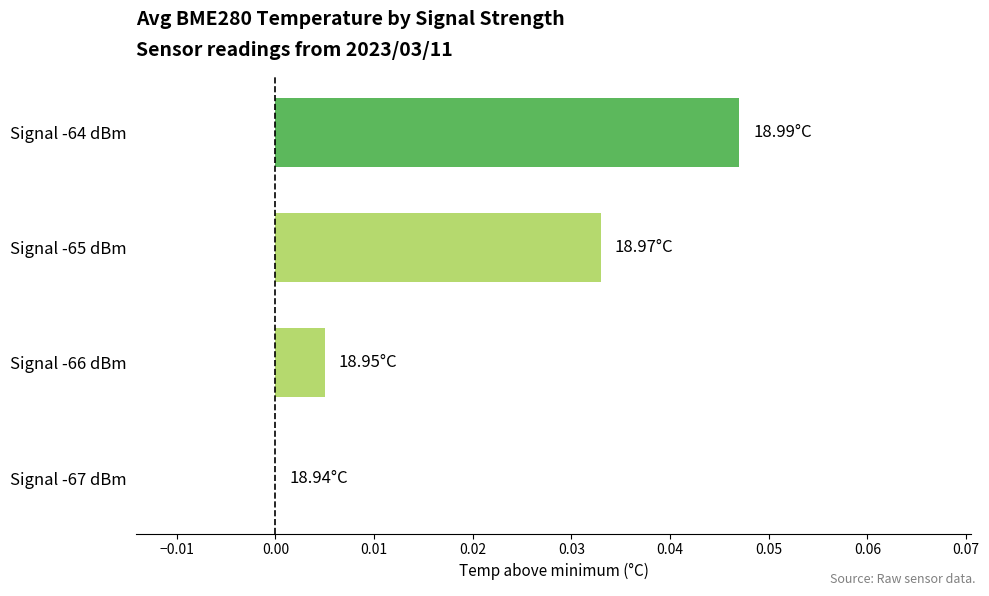

Between Signal -64 dBm and Signal -66 dBm, which is larger?

Signal -64 dBm